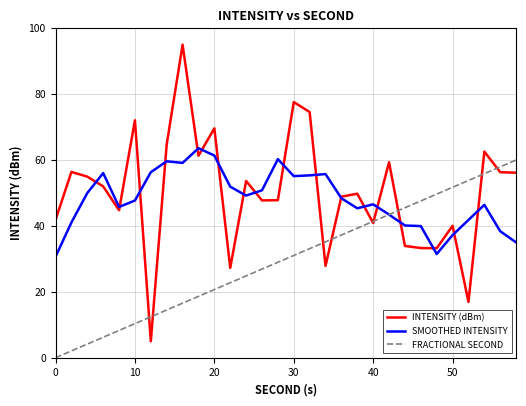

Which series has the widest spread of values?

INTENSITY (dBm)